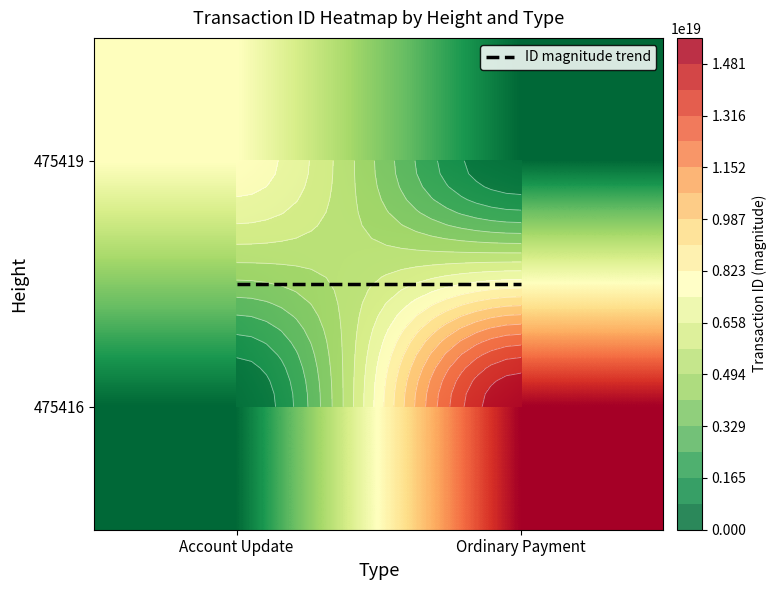

Reading left to right, transcribe all the data shown in this chart.

Account Update: 7865988667115633664	0
Ordinary Payment: 0	15628967360957526016